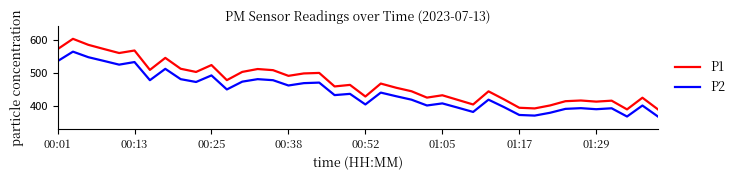

Rank the series by their average value, from lowest to highest.

P2, P1